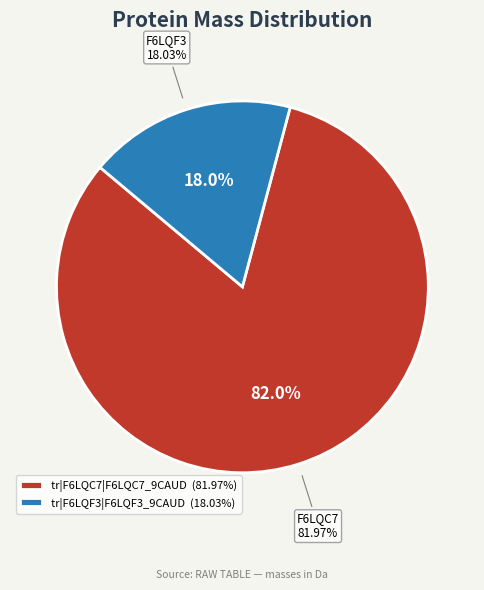

How much of the chart is everything except tr|F6LQF3|F6LQF3_9CAUD?

82.0%